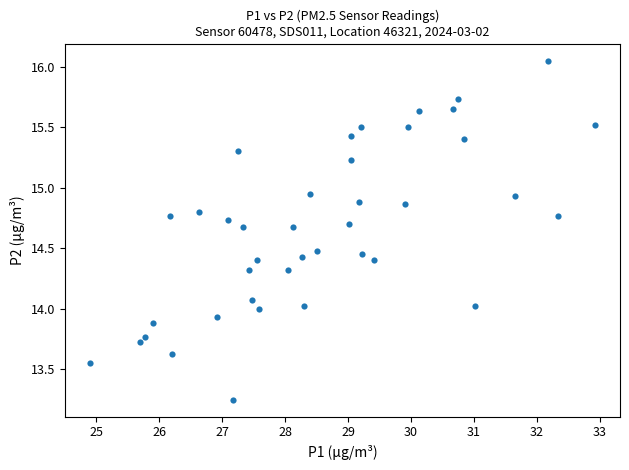

What is the range of Y values (max minus min)?

2.8